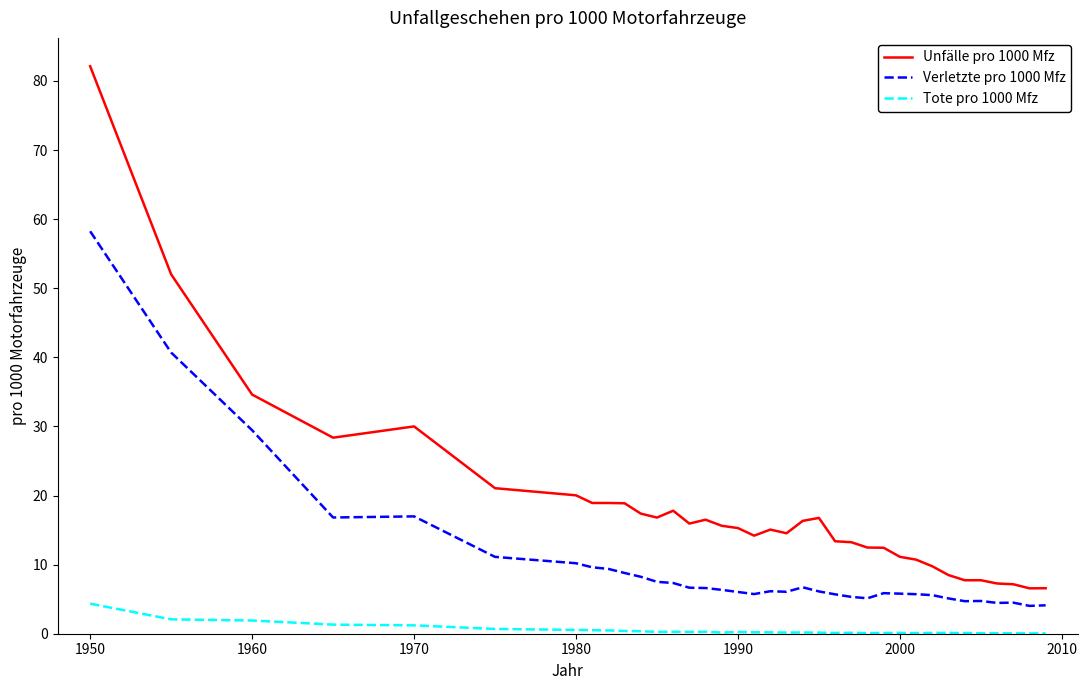

True or false: Unfälle pro 1000 Mfz and Tote pro 1000 Mfz cross at least once.

False